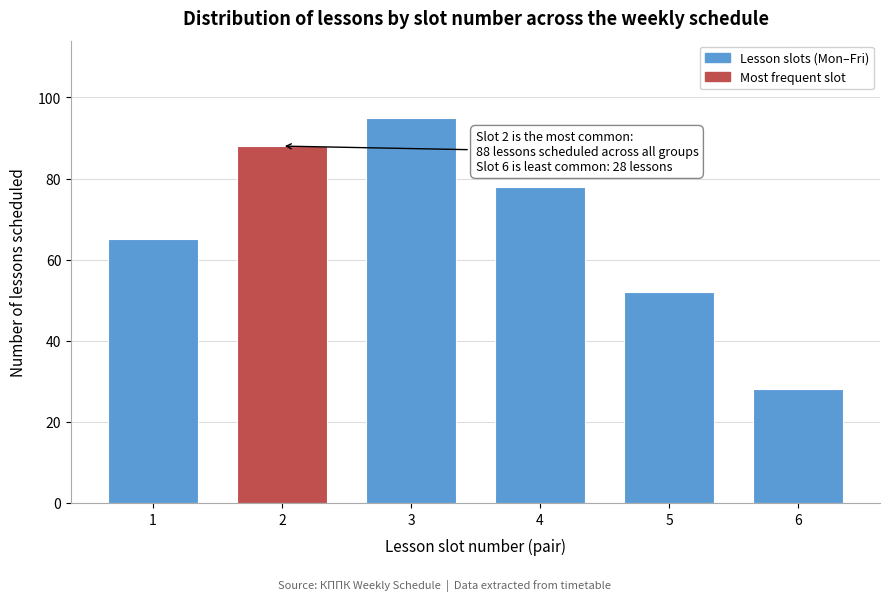

Reading right to left, transcribe all the data shown in this chart.

6=28	5=52	4=78	3=95	2=88	1=65